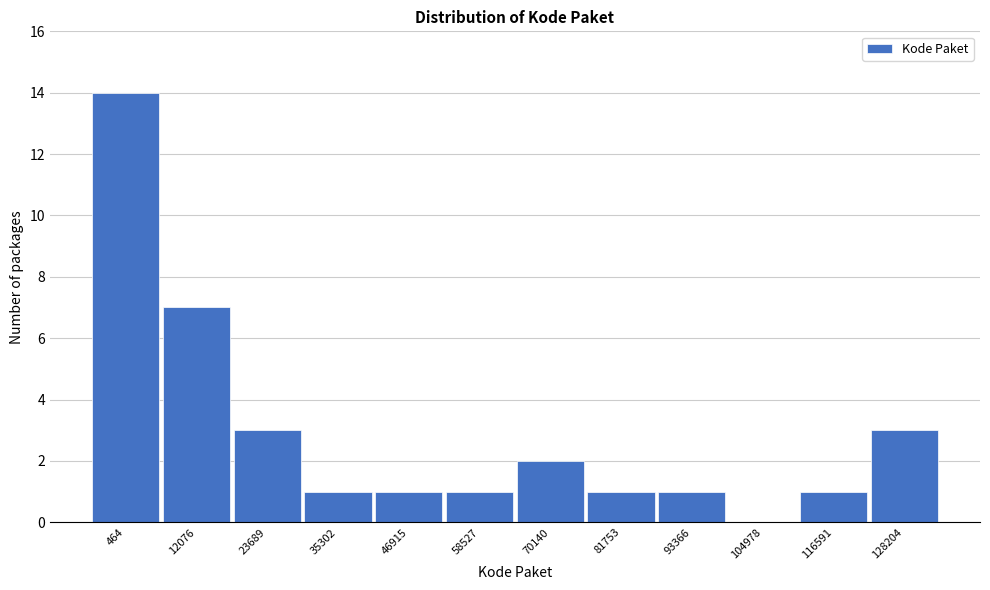

Reading left to right, transcribe all the data shown in this chart.

464=14	12076=7	23689=3	35302=1	46915=1	58527=1	70140=2	81753=1	93366=1	104978=0	116591=1	128204=3